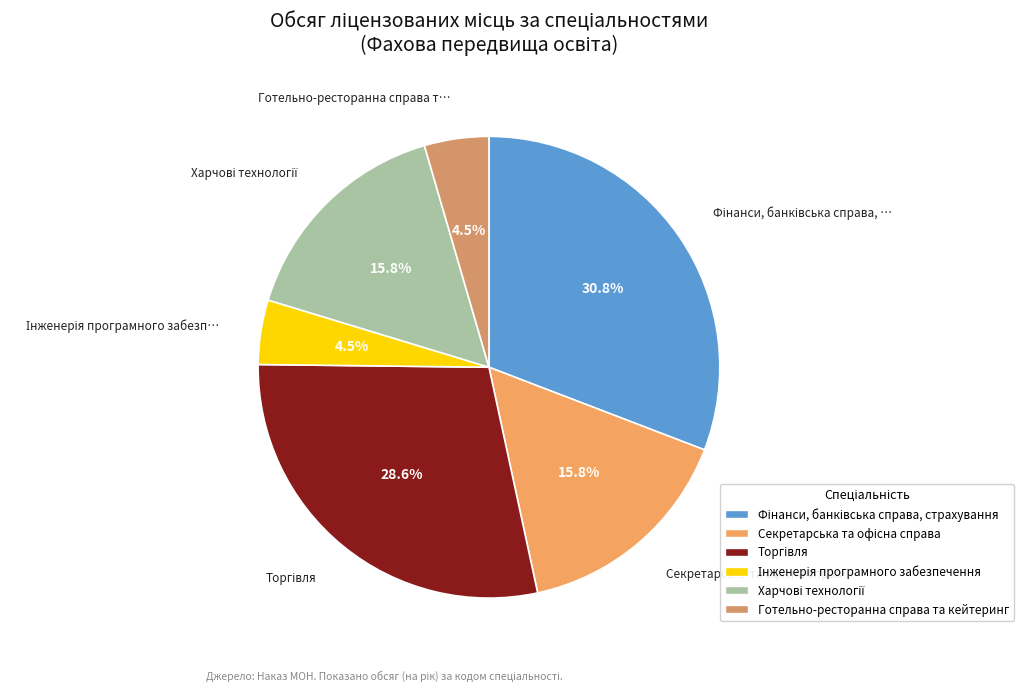

Do Торгівля and Готельно-ресторанна справа та кейтеринг together represent more than half of the pie?

No